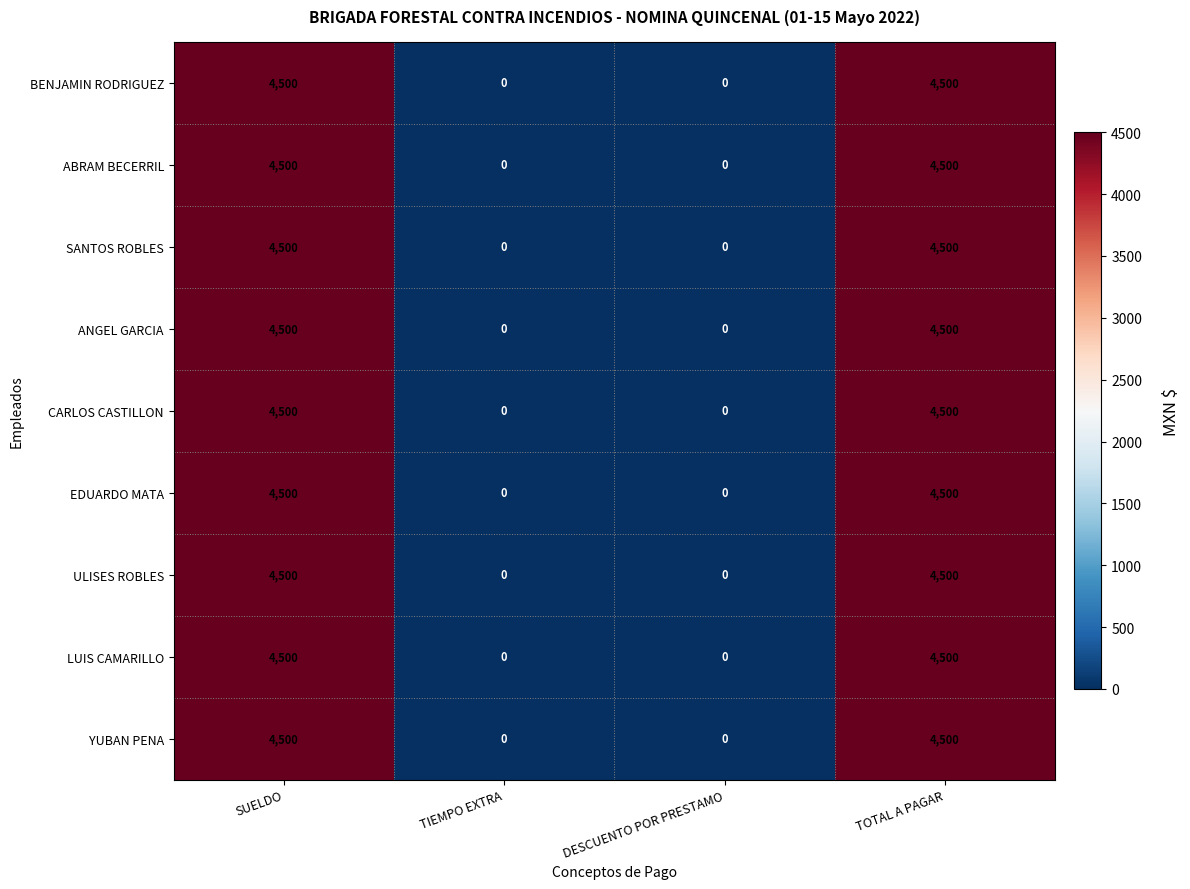

How many positive values does the CARLOS CASTILLON series have?

2